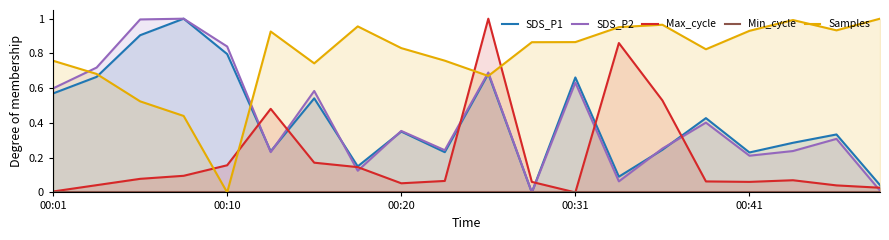

In SDS_P2, how many points are lower than both neighbors (excluding endpoints)?

6